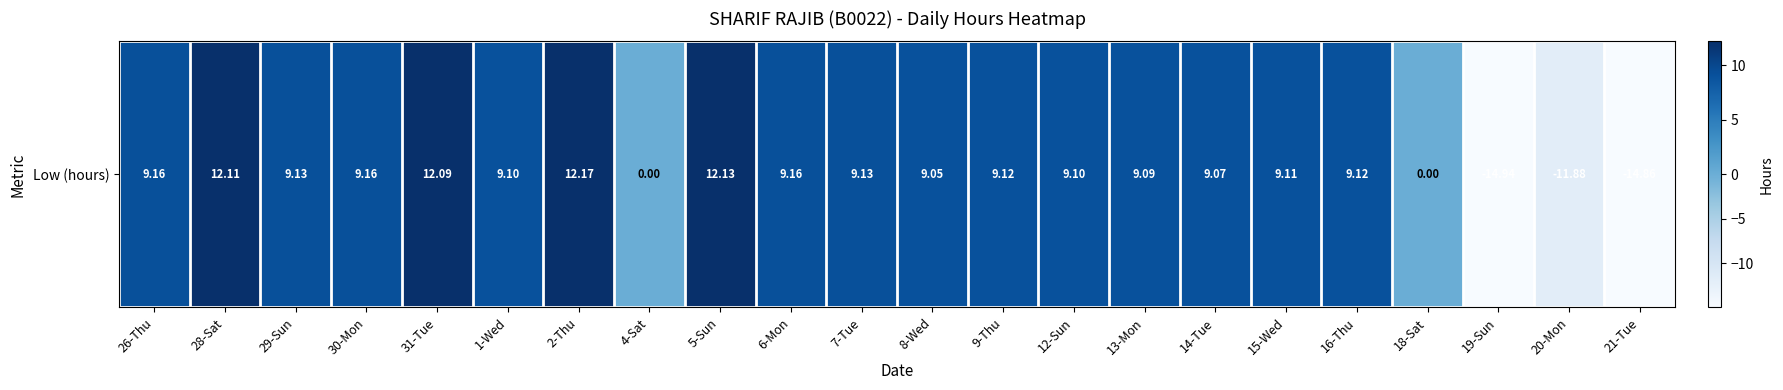

The chart shows a value of 21.4 at 5-Sun. True or false?

False